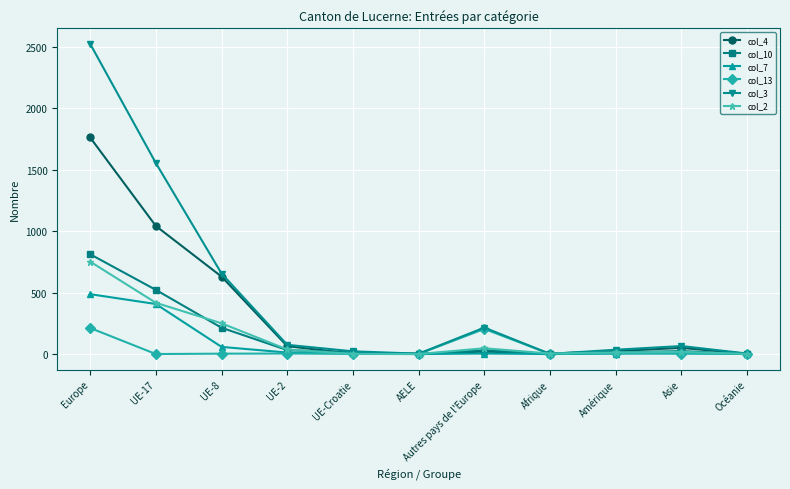

Which series has the widest spread of values?

col_3